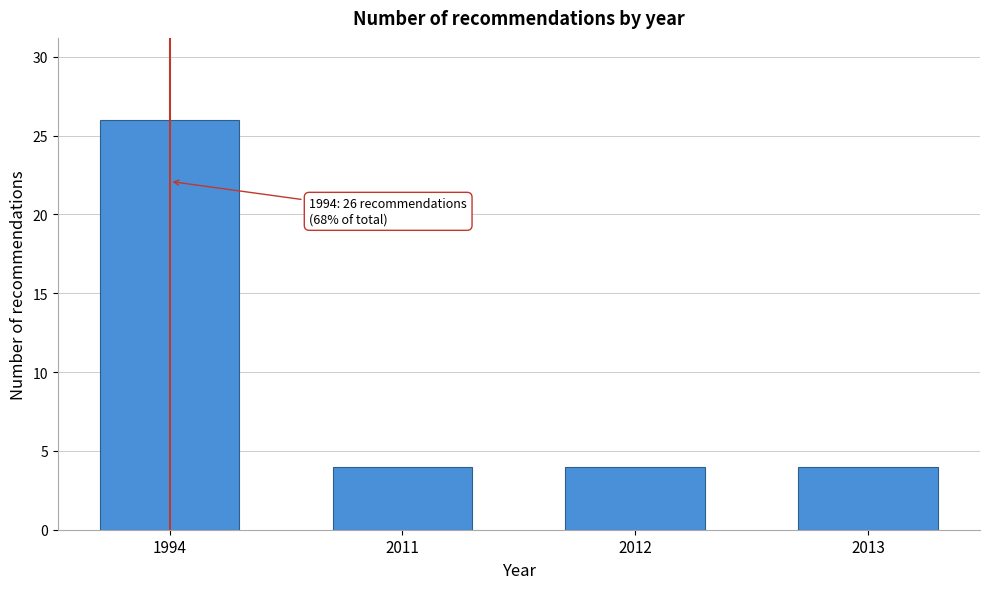

Reading left to right, list all the values displayed in this chart.

1994=26	2011=4	2012=4	2013=4